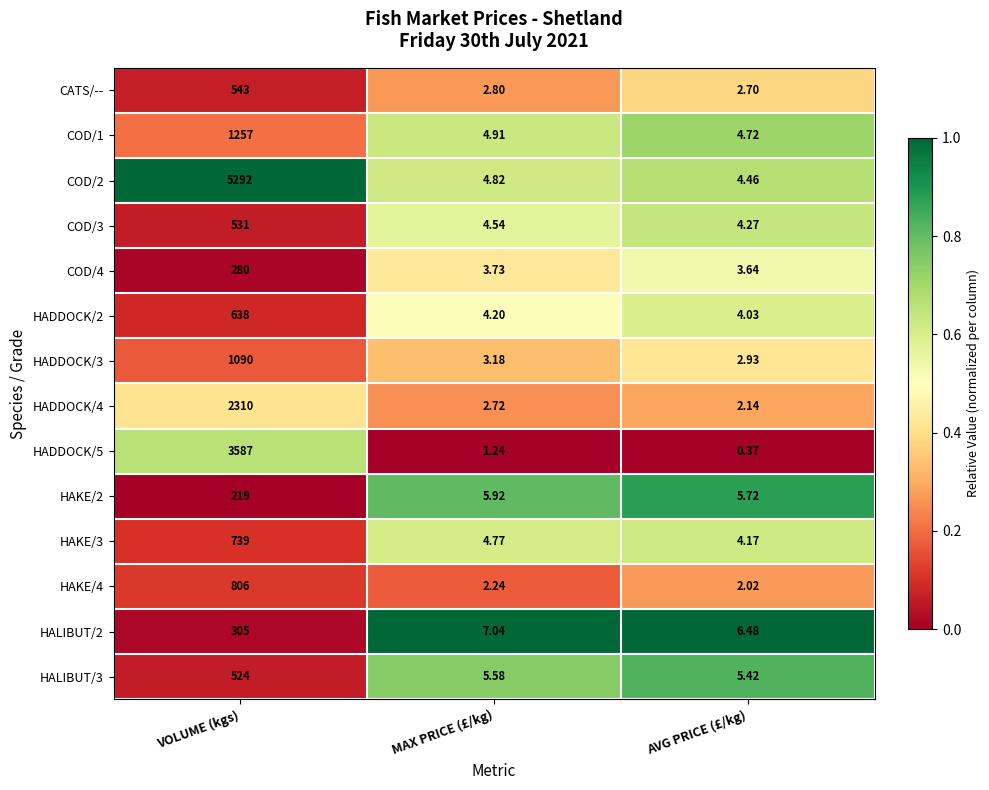

Where is HAKE/4 nearest to the value 404?

MAX PRICE (£/kg)